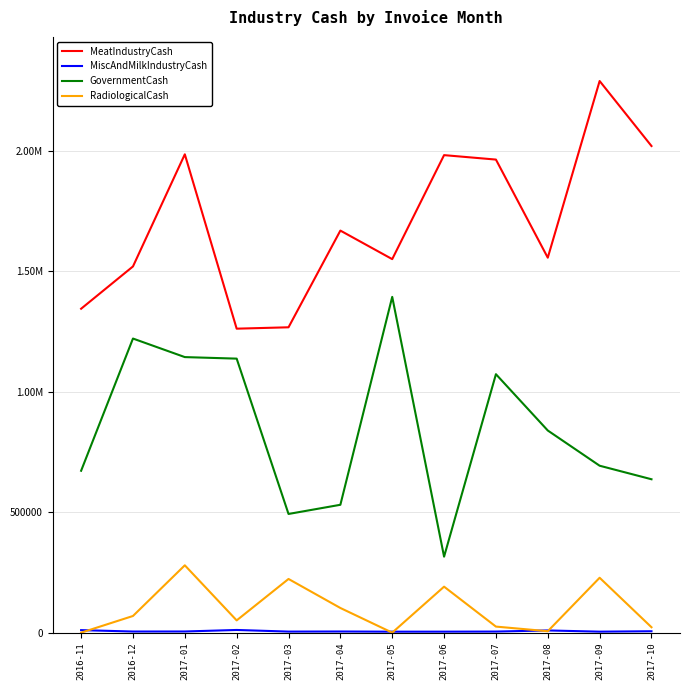

True or false: MeatIndustryCash and MiscAndMilkIndustryCash cross at least once.

False